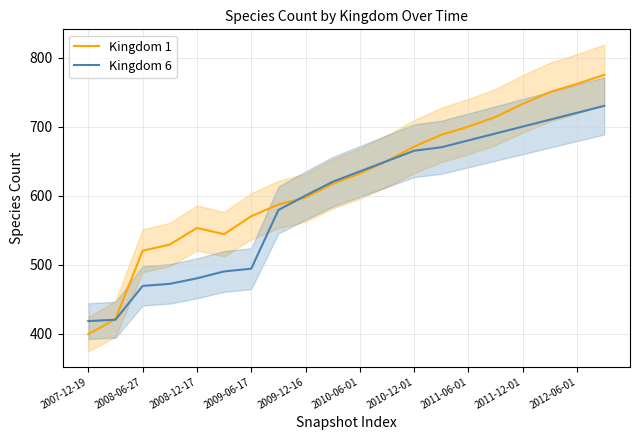

What is the minimum value for Kingdom 6?

418